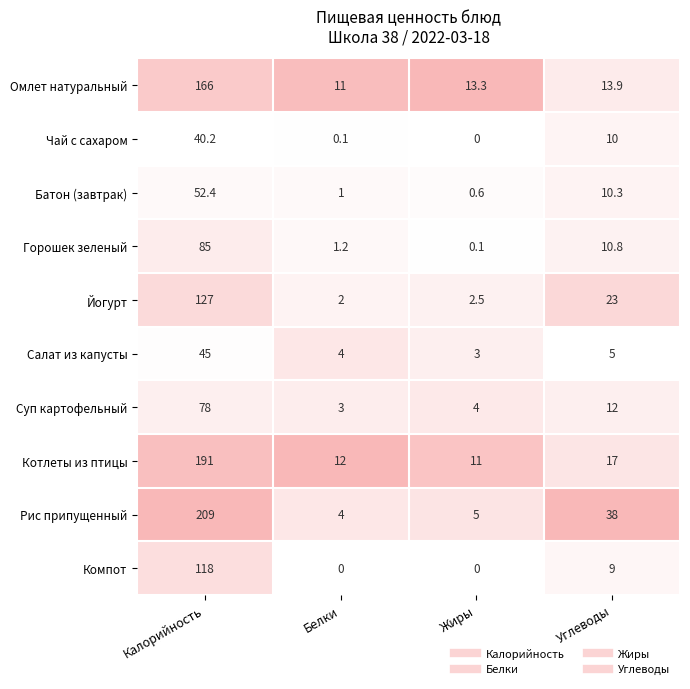

Which series has the widest spread of values?

Рис припущенный